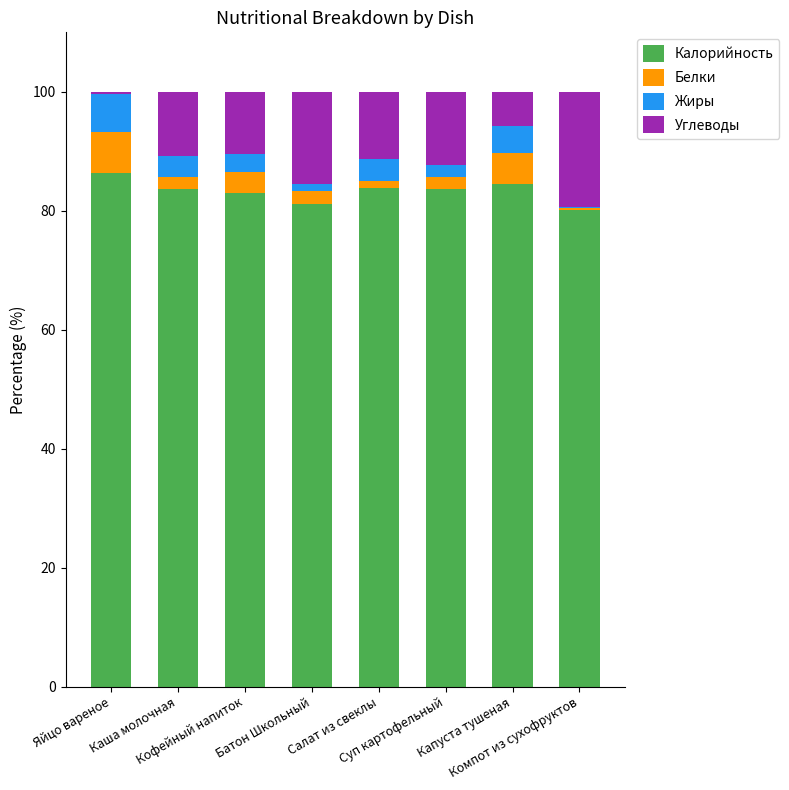

What is the sum of all Калорийность values?

666.2